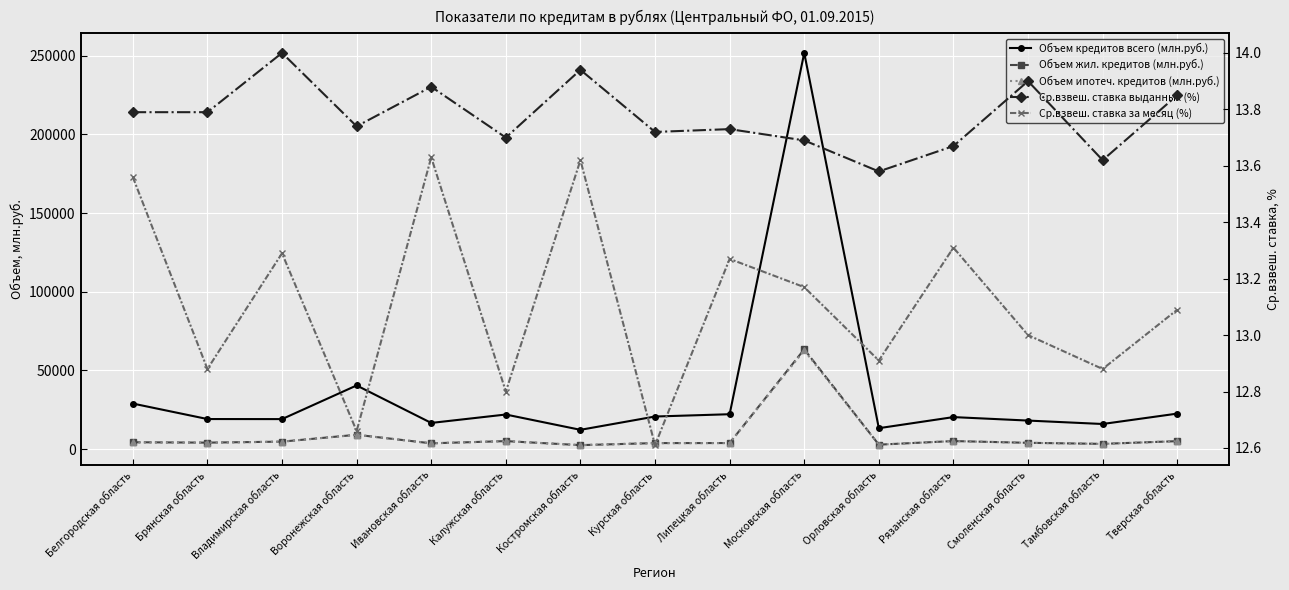

What is the spread (max minus min) of values at Ивановская область?

16572.4